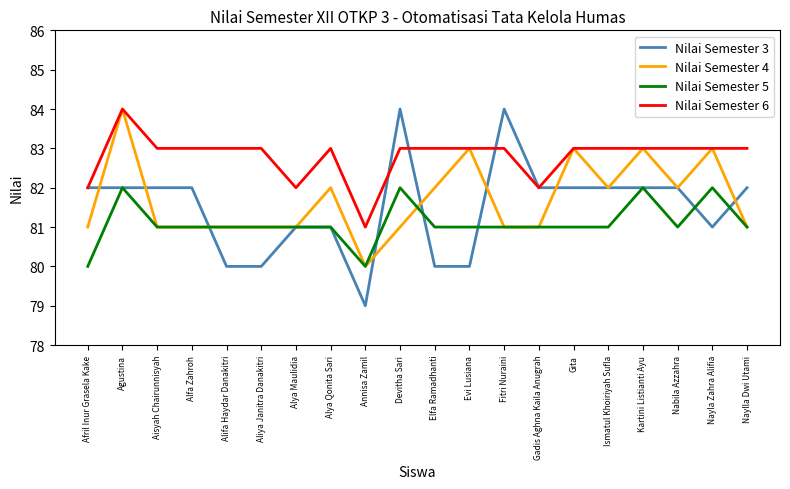

Between Aisyah Chairunnisyah and Nayla Zahra Alifia, which series saw the biggest shift?

Nilai Semester 4